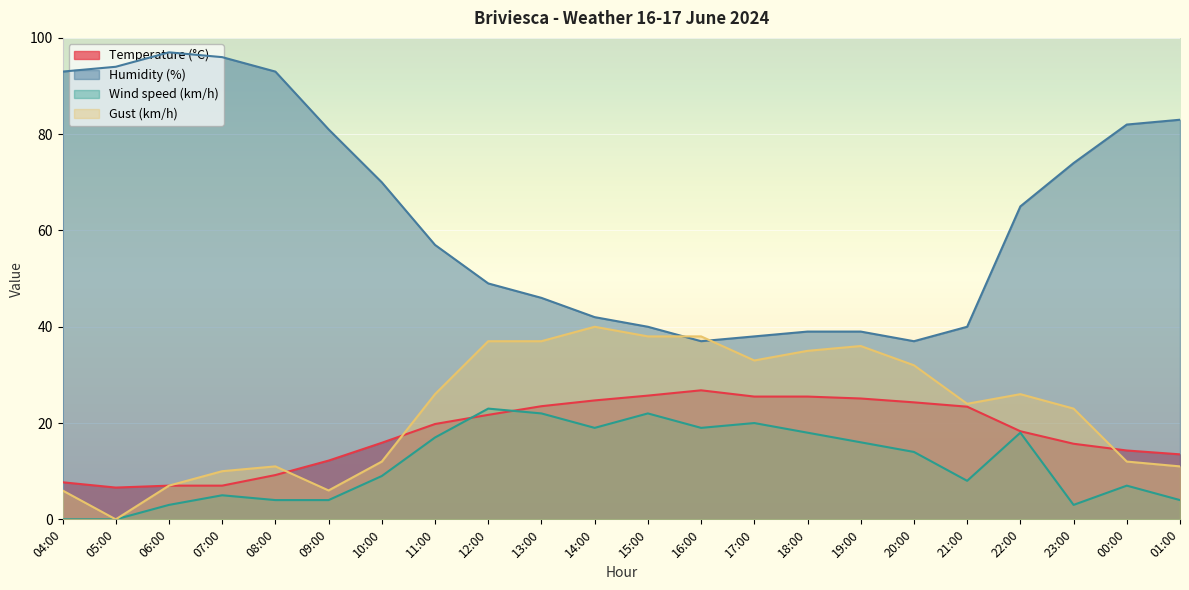

Reading left to right, what are all the values shown in this chart?

Temperature (°C): 7.7	6.6	7.0	7.0	9.2	12.2	15.9	19.8	21.7	23.5	24.7	25.7	26.8	25.5	25.5	25.1	24.3	23.4	18.3	15.7	14.3	13.5
Humidity (%): 93.0	94.0	97.0	96.0	93.0	81.0	70.0	57.0	49.0	46.0	42.0	40.0	37.0	38.0	39.0	39.0	37.0	40.0	65.0	74.0	82.0	83.0
Wind speed (km/h): 0.0	0.0	3.0	5.0	4.0	4.0	9.0	17.0	23.0	22.0	19.0	22.0	19.0	20.0	18.0	16.0	14.0	8.0	18.0	3.0	7.0	4.0
Gust (km/h): 6.0	0.0	7.0	10.0	11.0	6.0	12.0	26.0	37.0	37.0	40.0	38.0	38.0	33.0	35.0	36.0	32.0	24.0	26.0	23.0	12.0	11.0